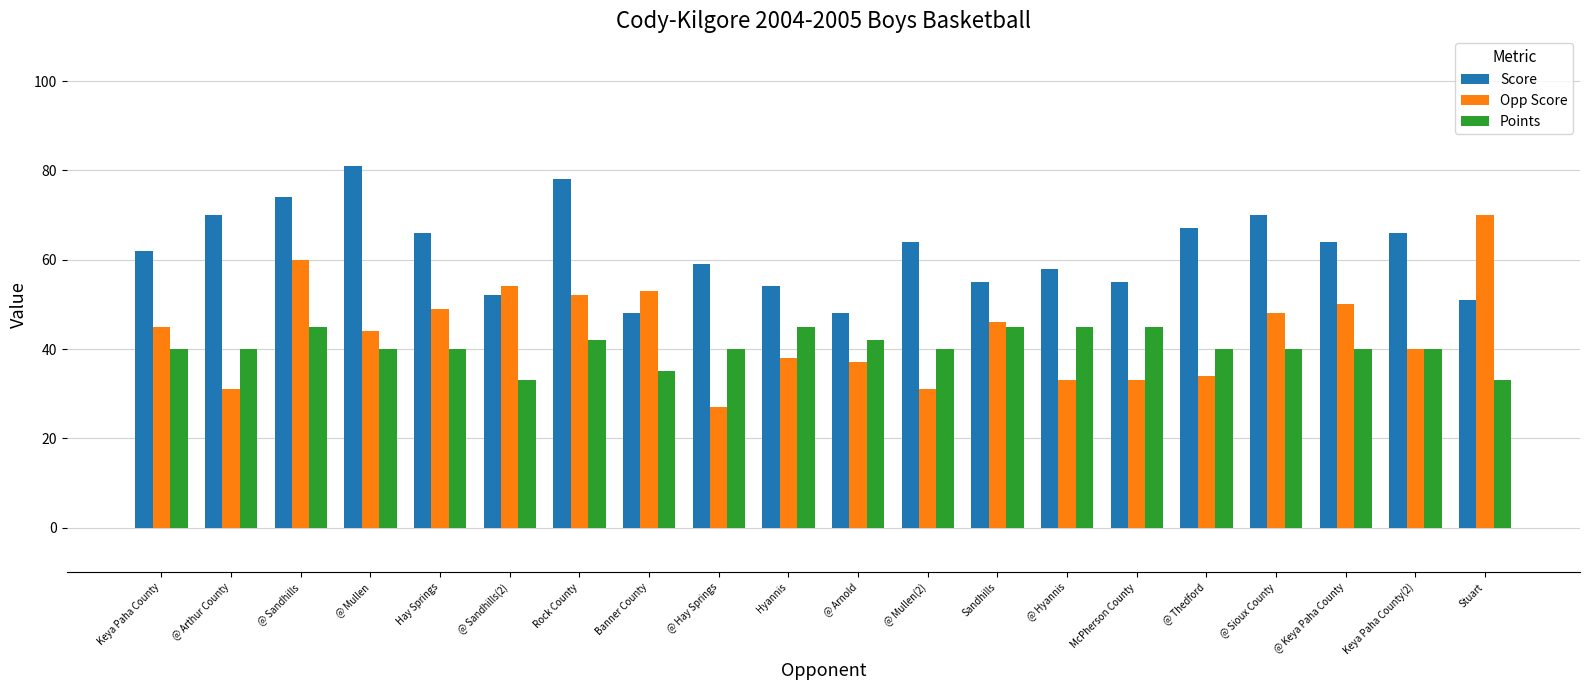

What is the approximate value of Score at Banner County, to the nearest 5?

50